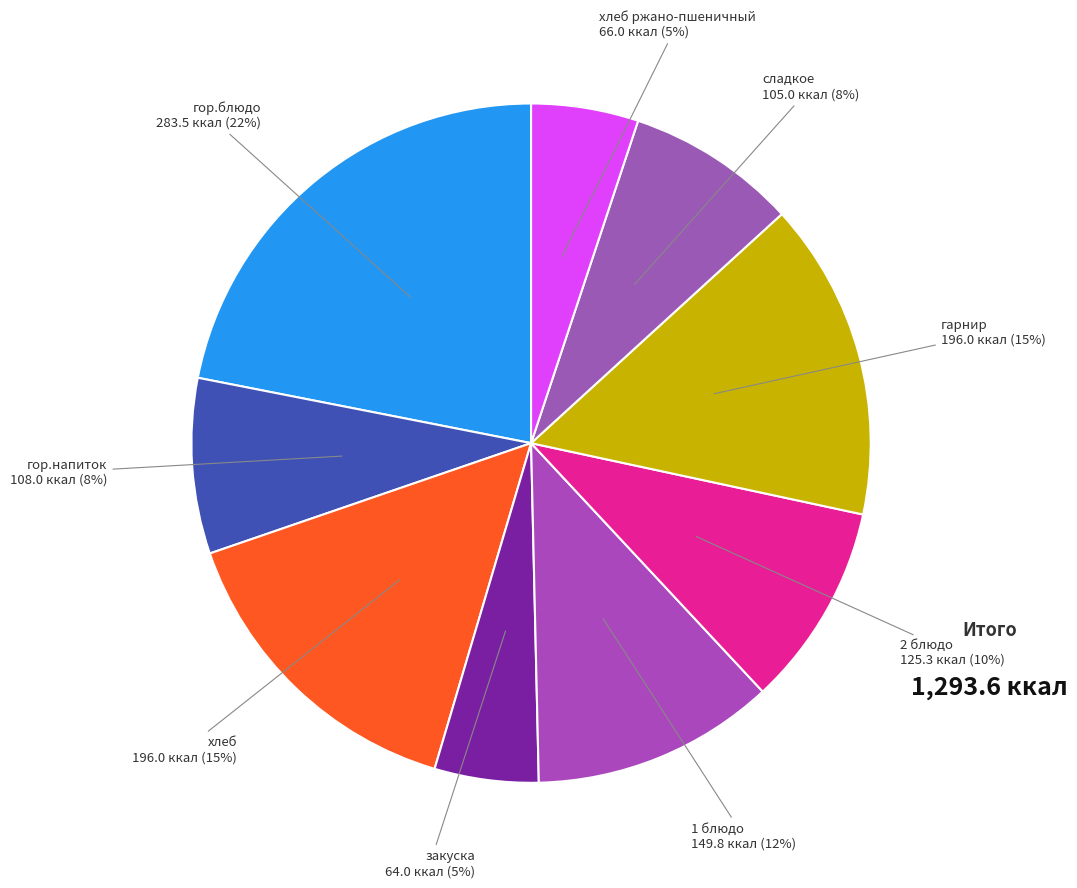

Which has a higher value, гарнир or 2 блюдо?

гарнир